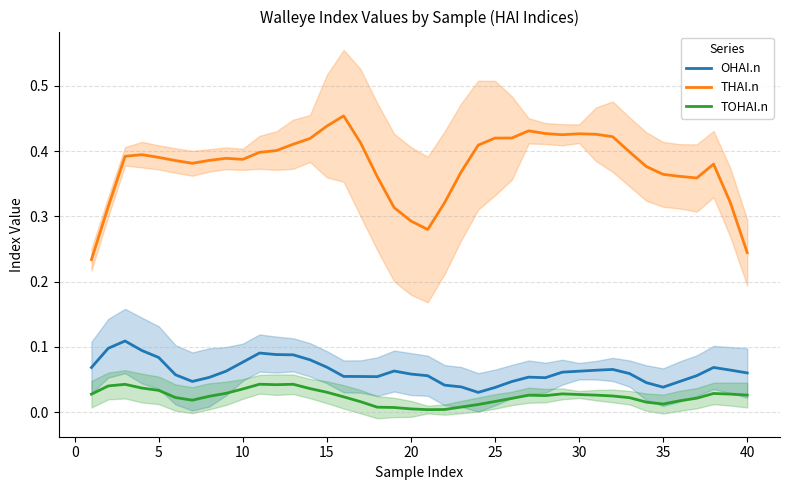

The THAI.n series shows 0.6 at 25. True or false?

False